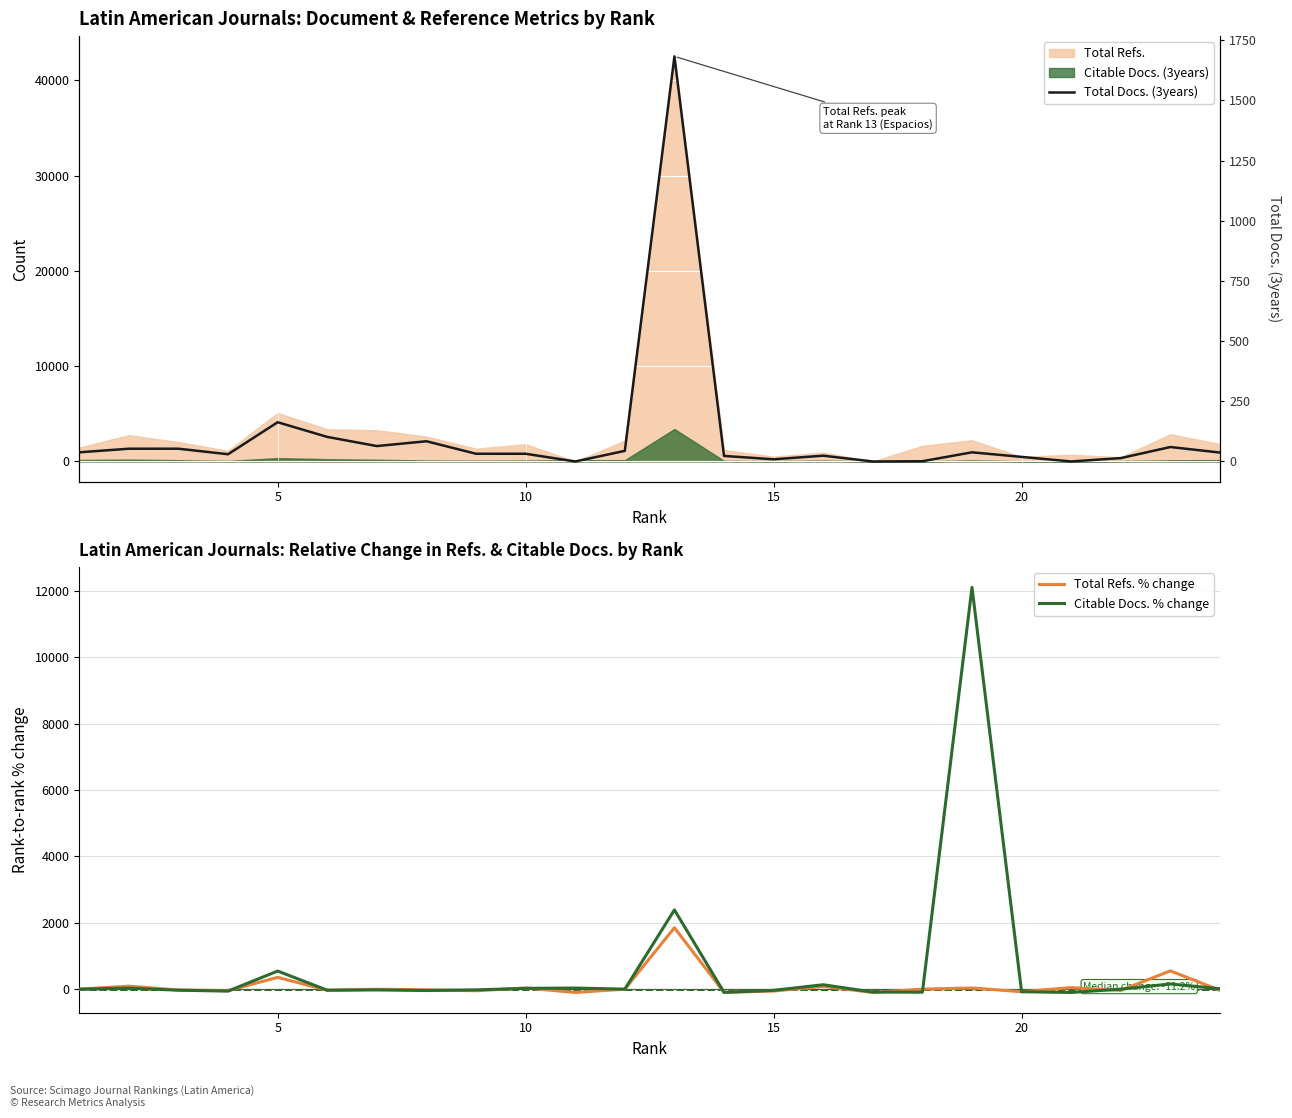

True or false: Citable Docs. % change has more than 0 points higher than both neighbors.

True